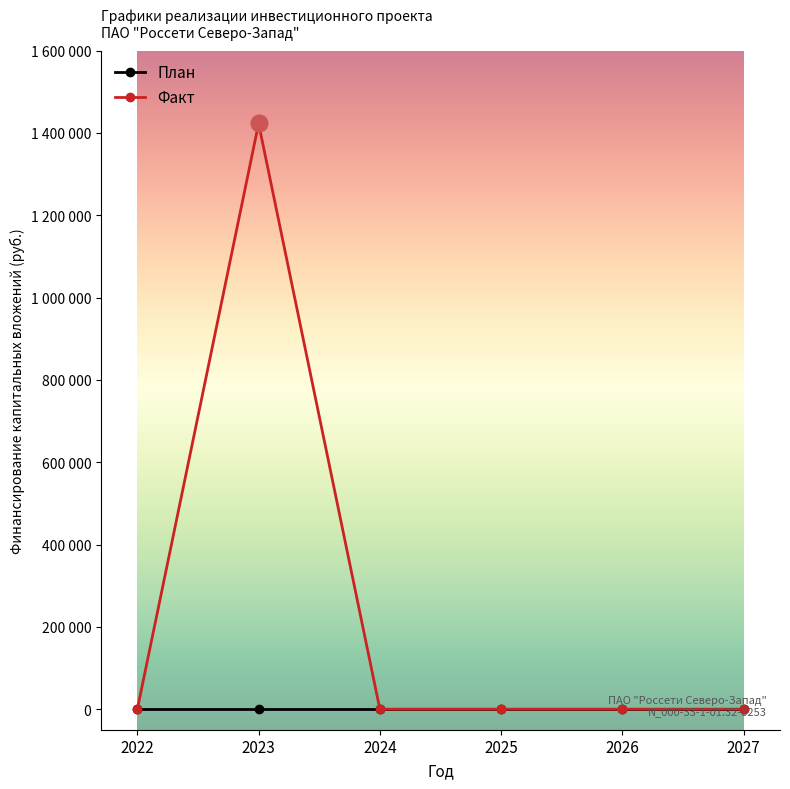

Which category has the lowest value in the План series?

2022